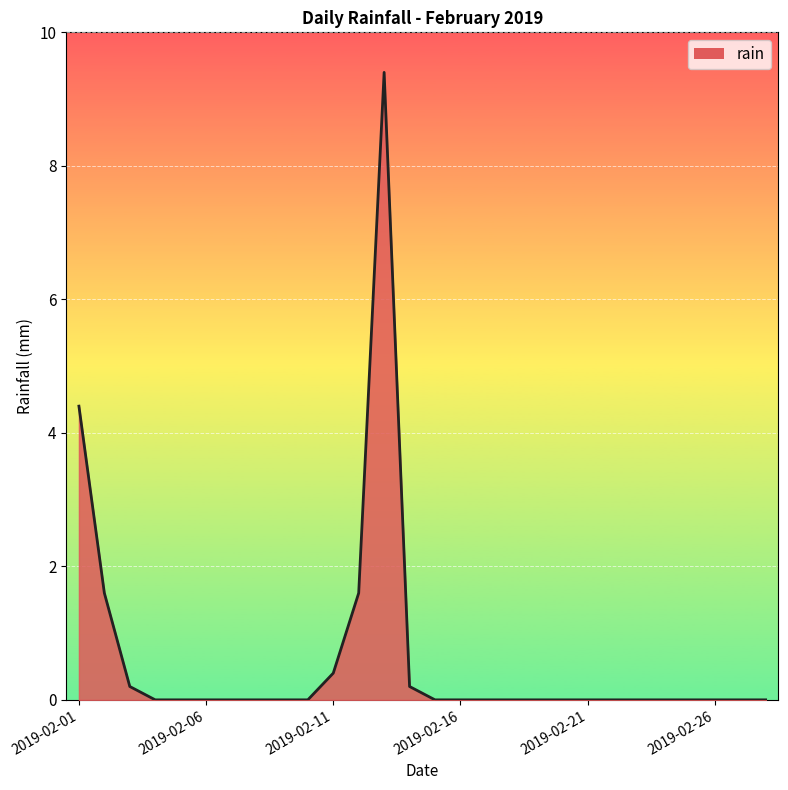

Does the chart display data point markers on the line(s)?

No